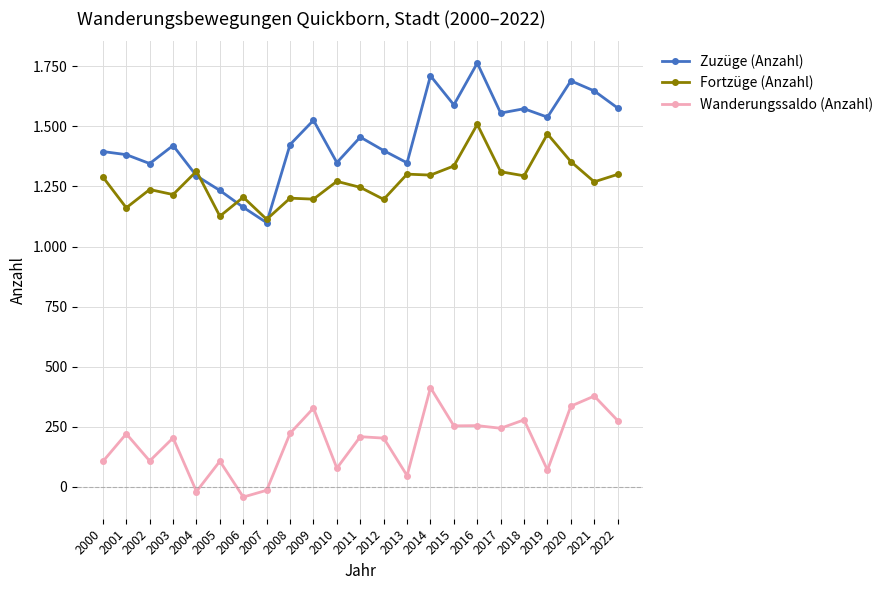

Does the chart have visible grid lines?

Yes